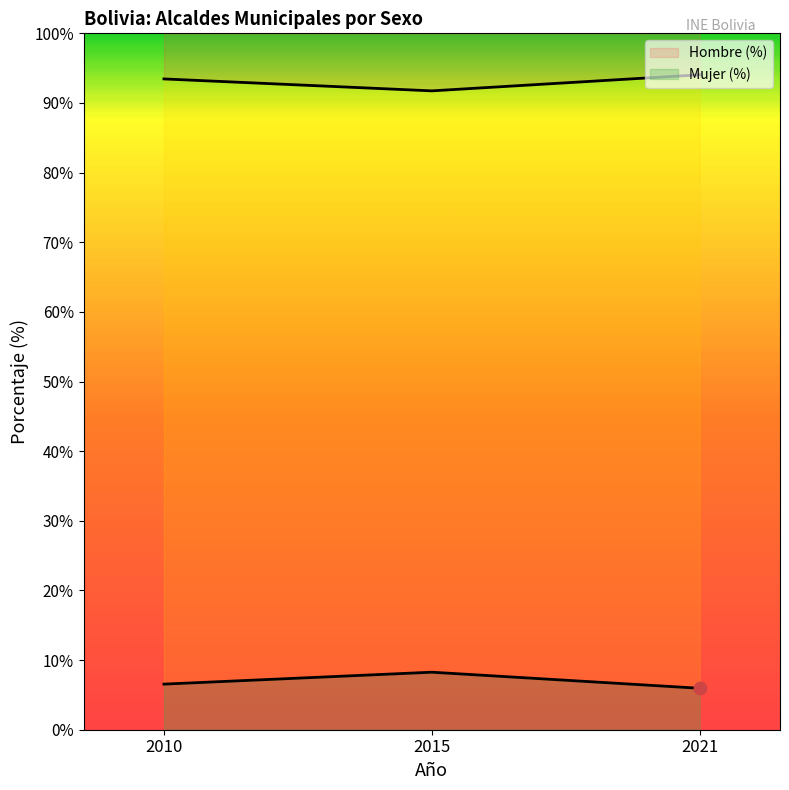

At which category is the sum across all series the highest?

2010